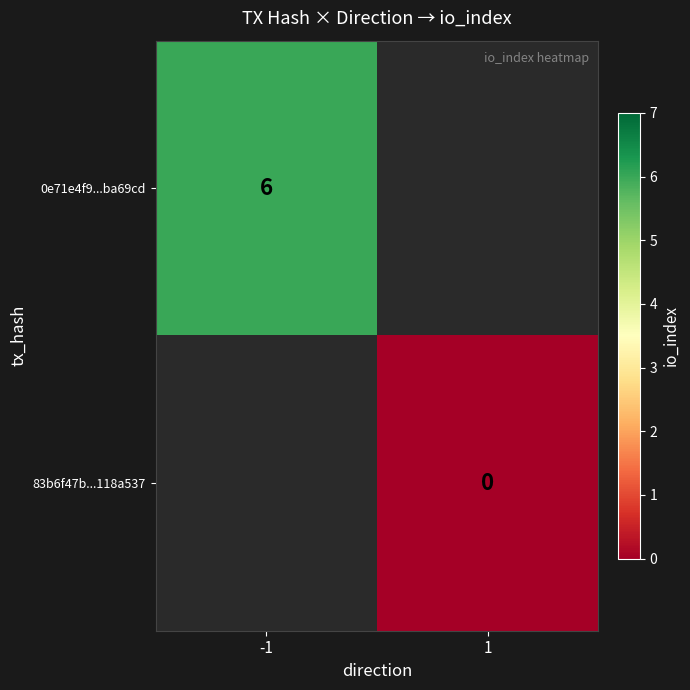

Is the value of 0e71e4f9...ba69cd at -1 greater than the value of 83b6f47b...118a537 at 1?

Yes